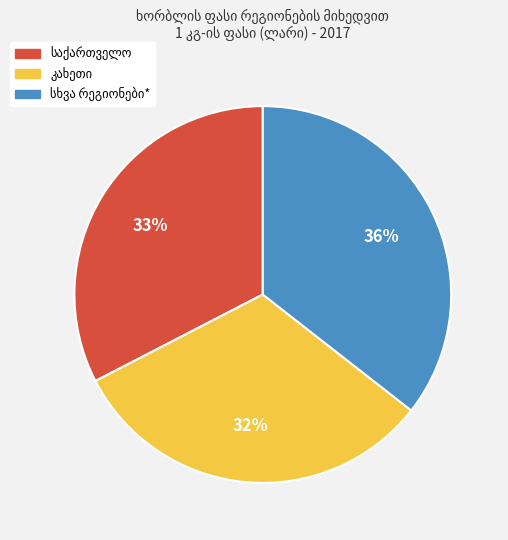

Is there any slice that represents more than half of the pie?

No